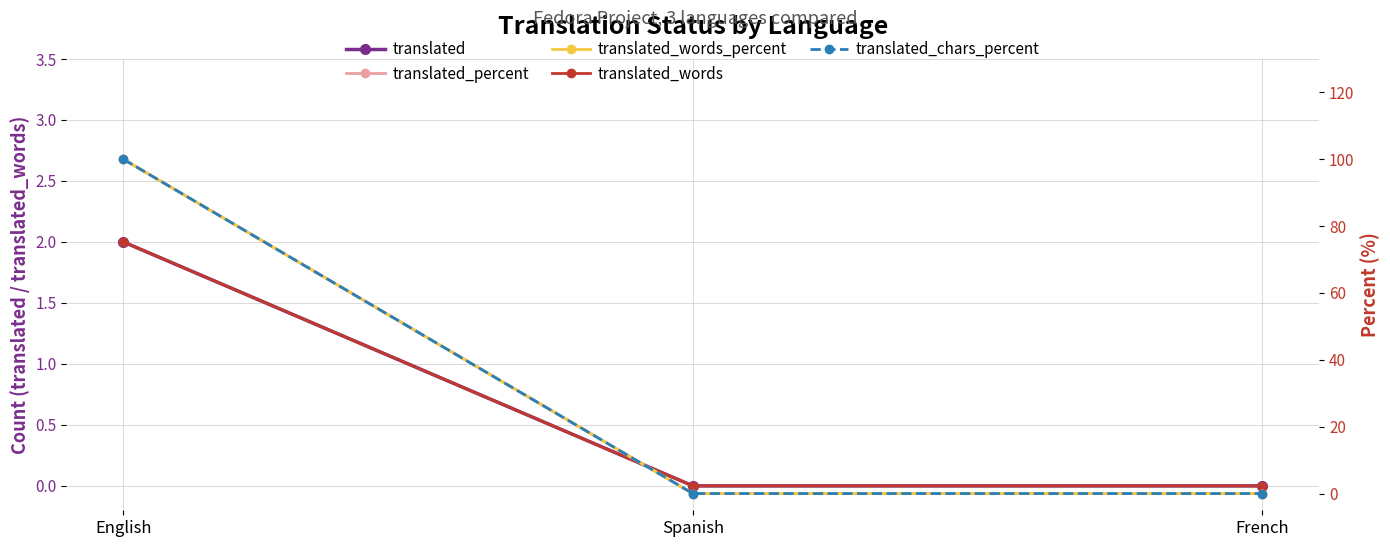

How many distinct data groups are displayed?

5